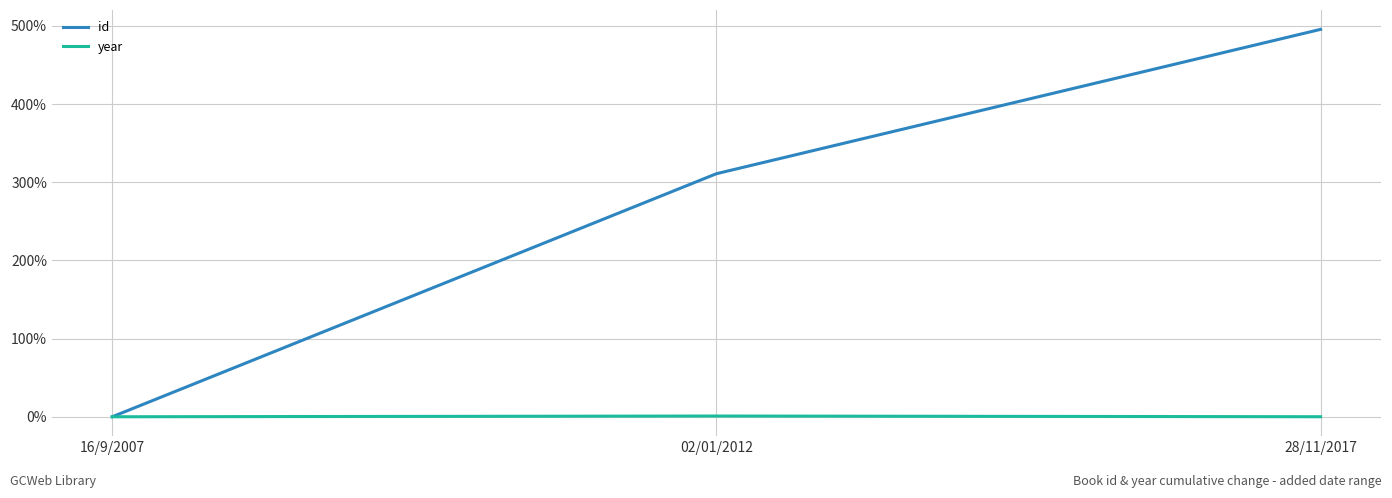

At which category does the chart reach its peak across all series?

28/11/2017